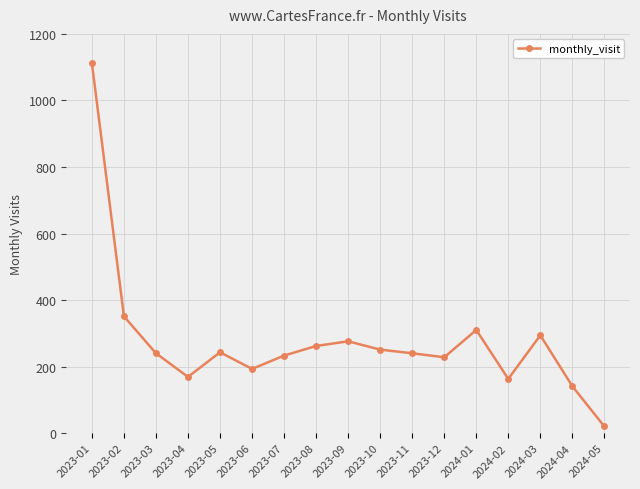

What is the label of the 15th point from the left?

2024-03